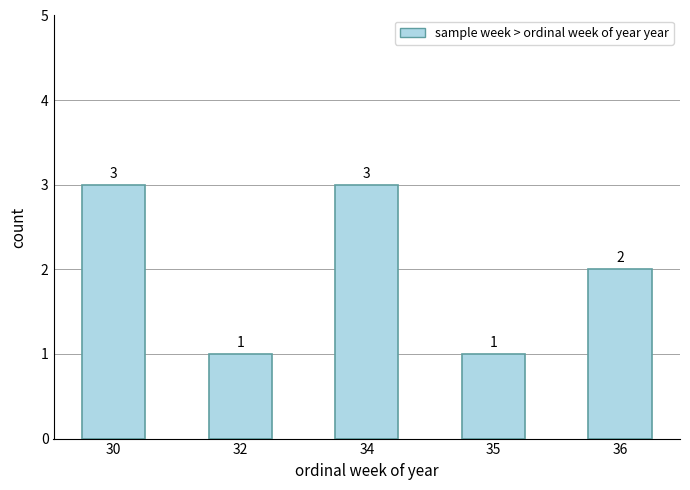

Approximately how many times larger is the value at 34 compared to 32?

3.0